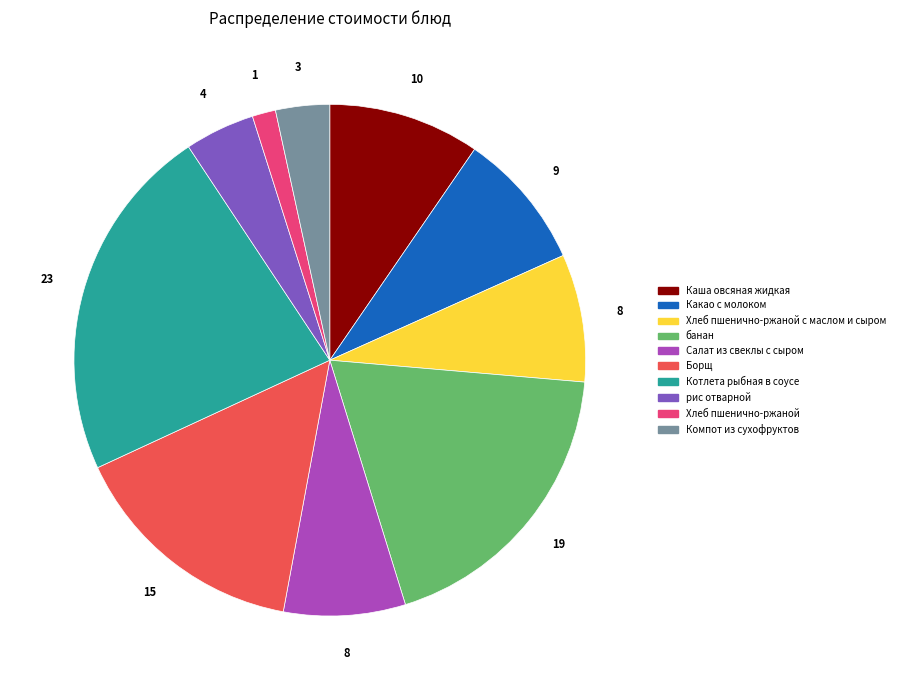

Is there any slice that represents more than half of the pie?

No